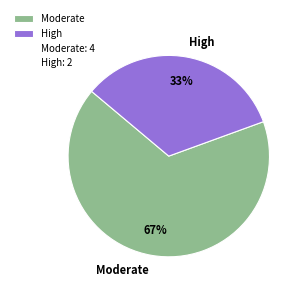

Is there any slice that represents more than half of the pie?

Yes